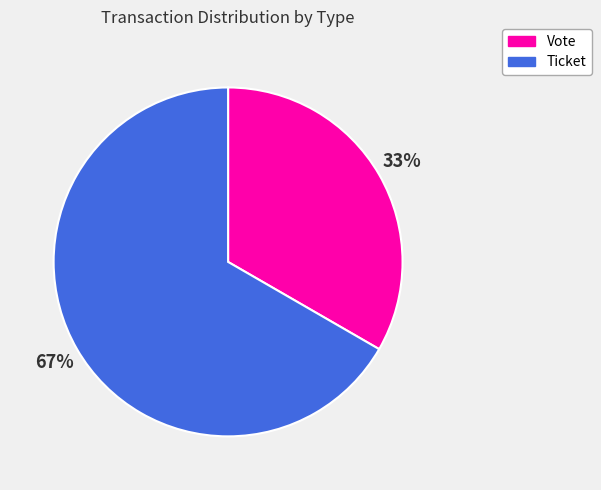

Which category has the biggest portion of the pie?

Ticket